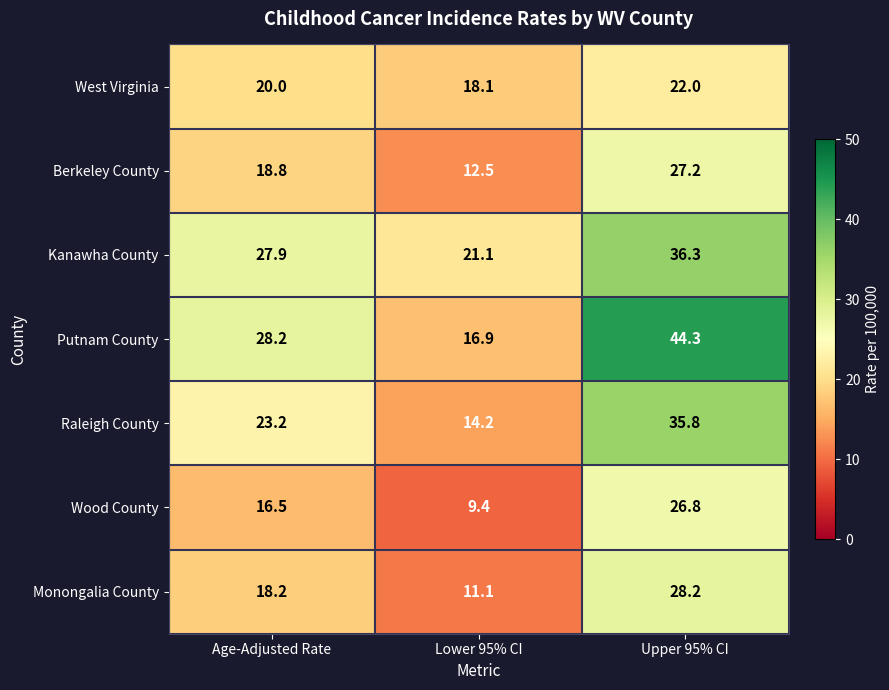

How many series are shown in this chart?

7